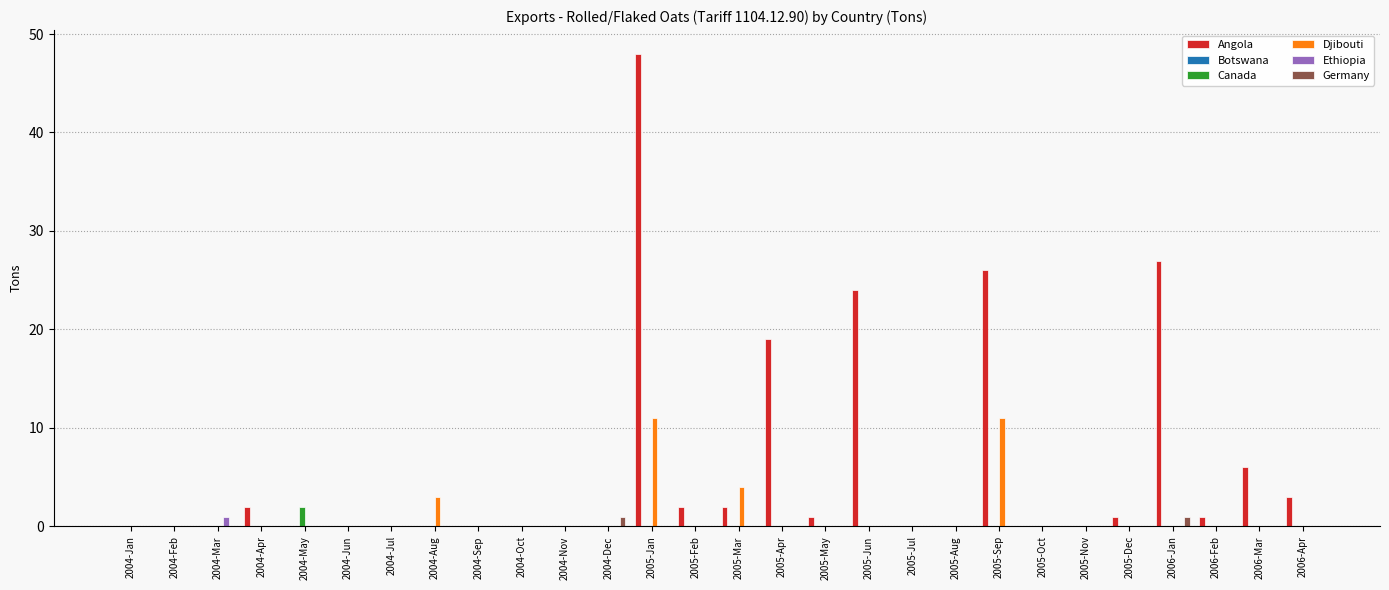

Is the value of Canada at 2004-Nov greater than the value of Angola at 2004-Apr?

No